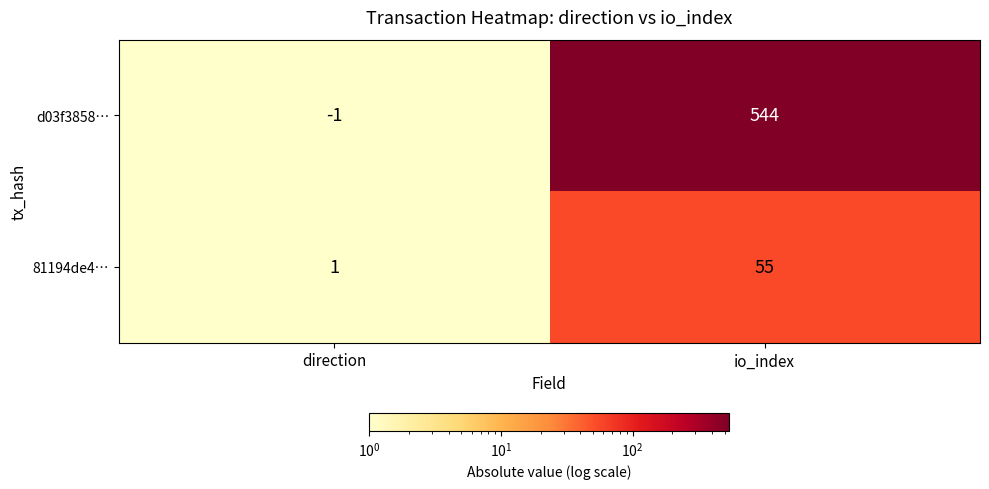

Which category has the highest value across all series?

io_index